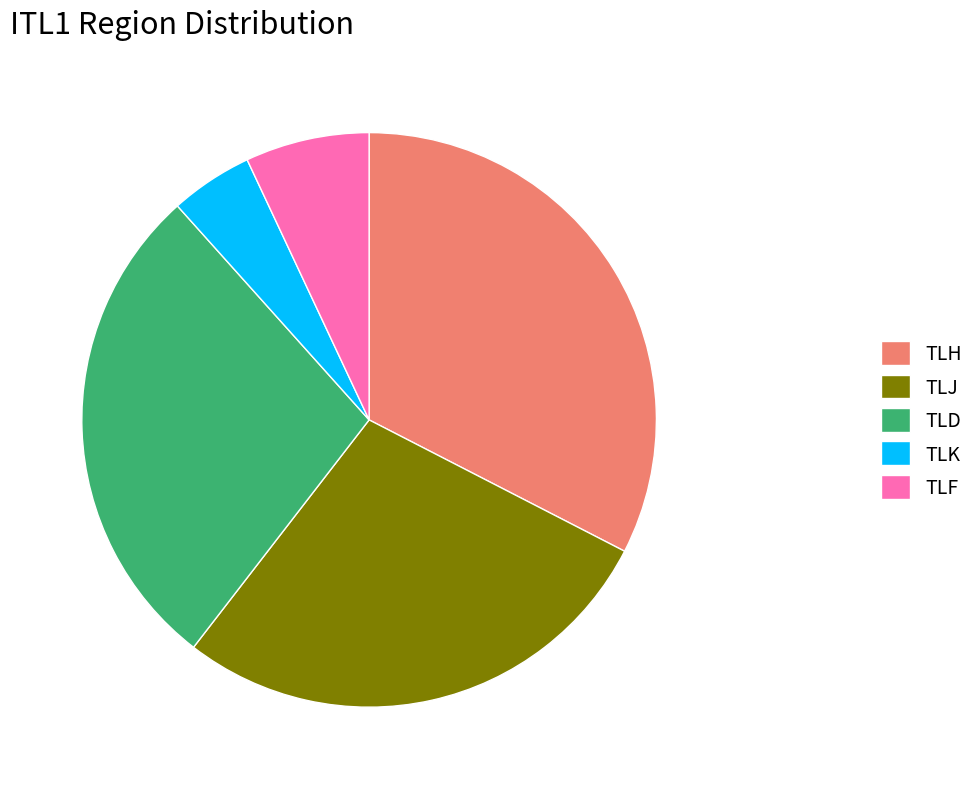

Approximately how many times larger is the value at TLJ compared to TLH?

0.9